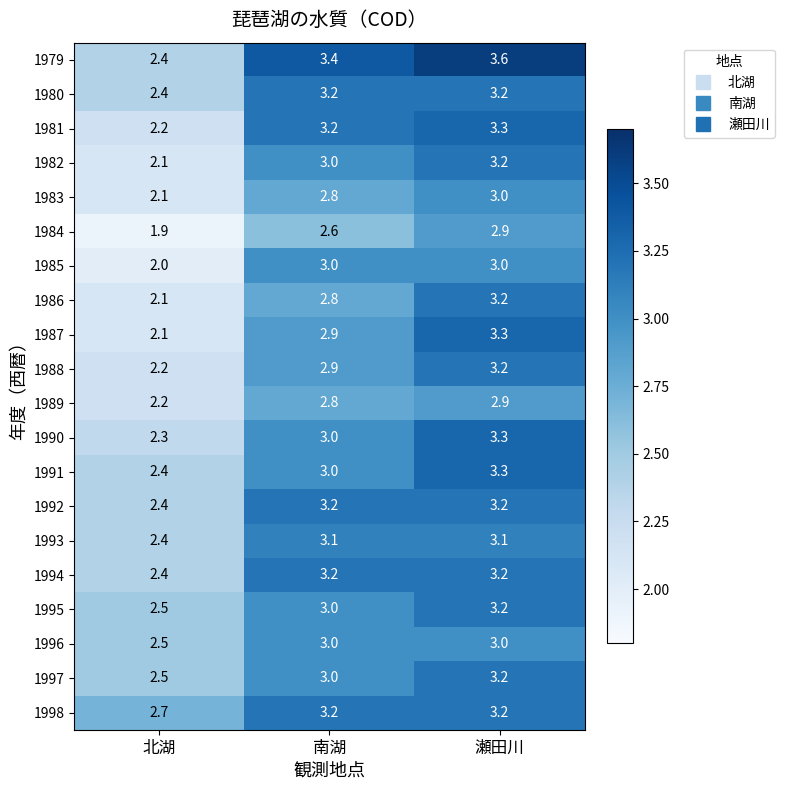

What is the difference between the second highest and minimum values in the 1992 series?

0.8